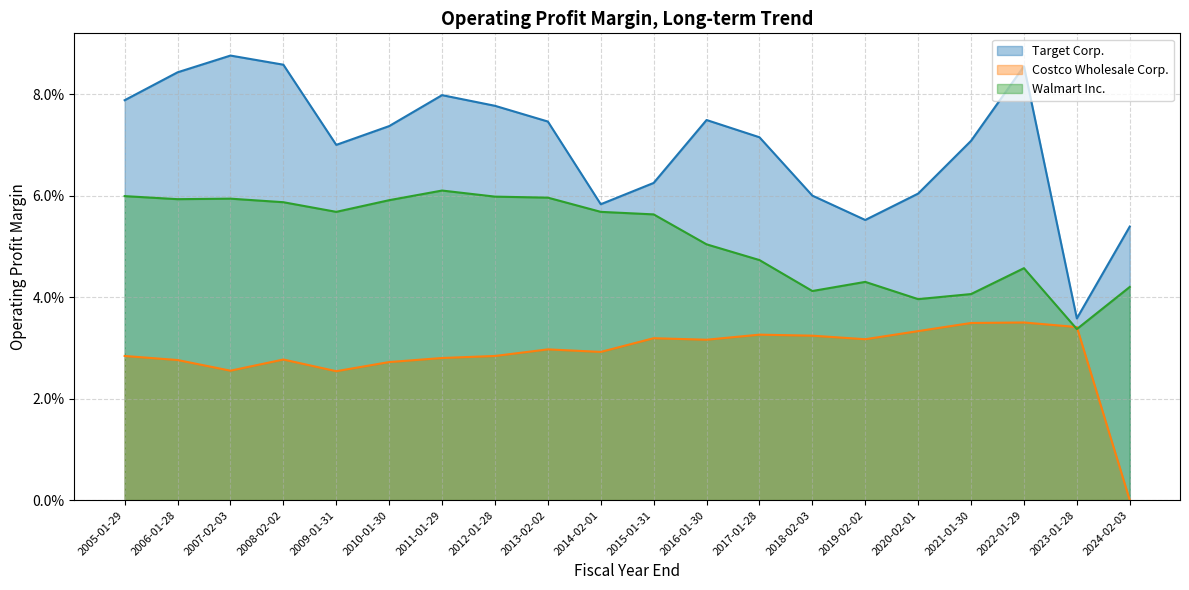

Which series has the largest range (max minus min)?

Target Corp.